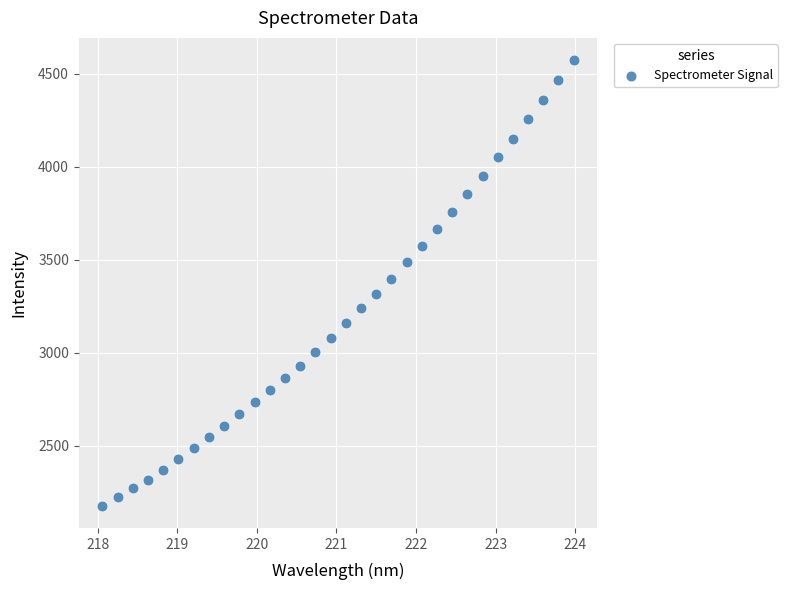

What is the range of X values (max minus min)?

5.9